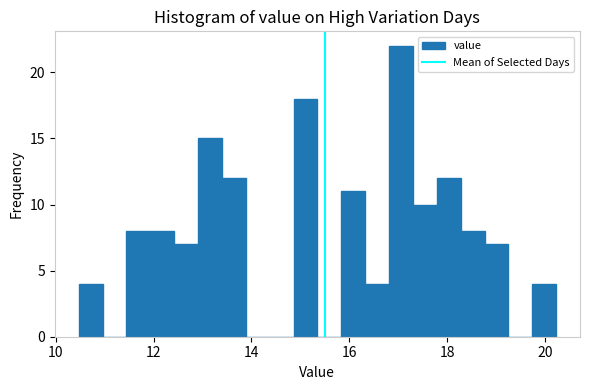

Around what value on the x-axis is the tallest bar? Give the approximate position of its centre, as read against the axis.

17.0